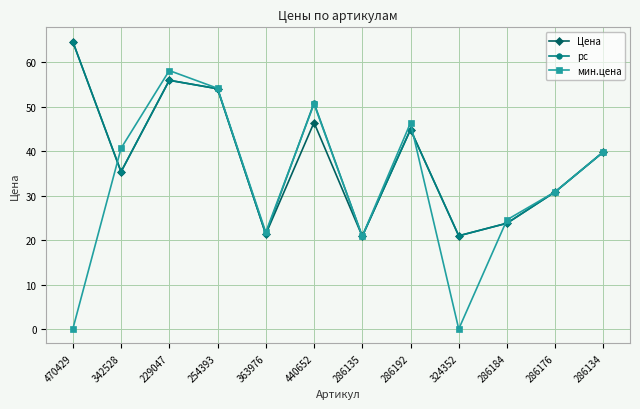

Where does the Цена series first go above 39?

470429